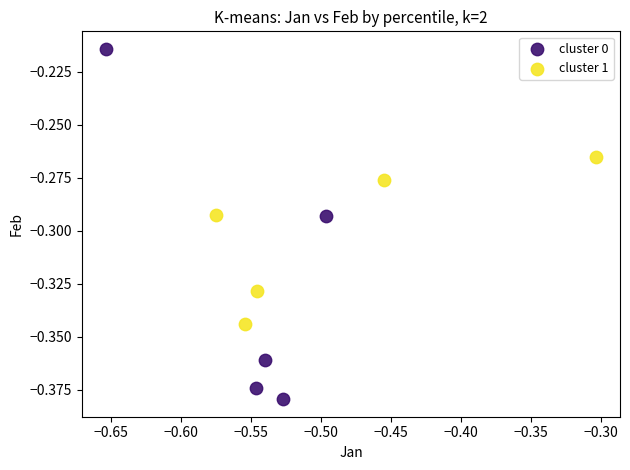

Which series reaches the maximum Y coordinate?

cluster 0